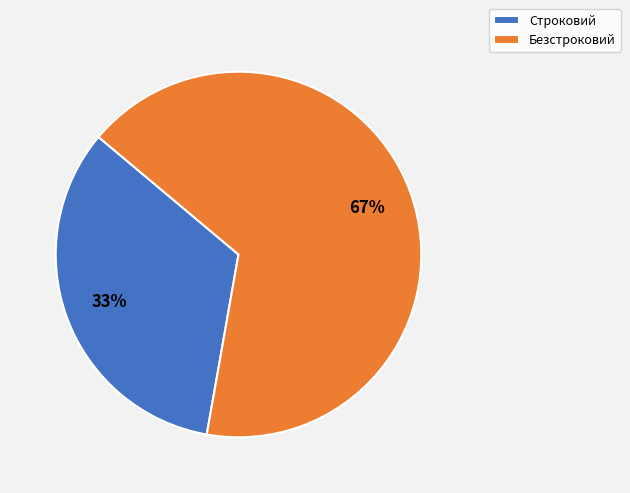

To the nearest percent, what is the average slice percentage?

50%